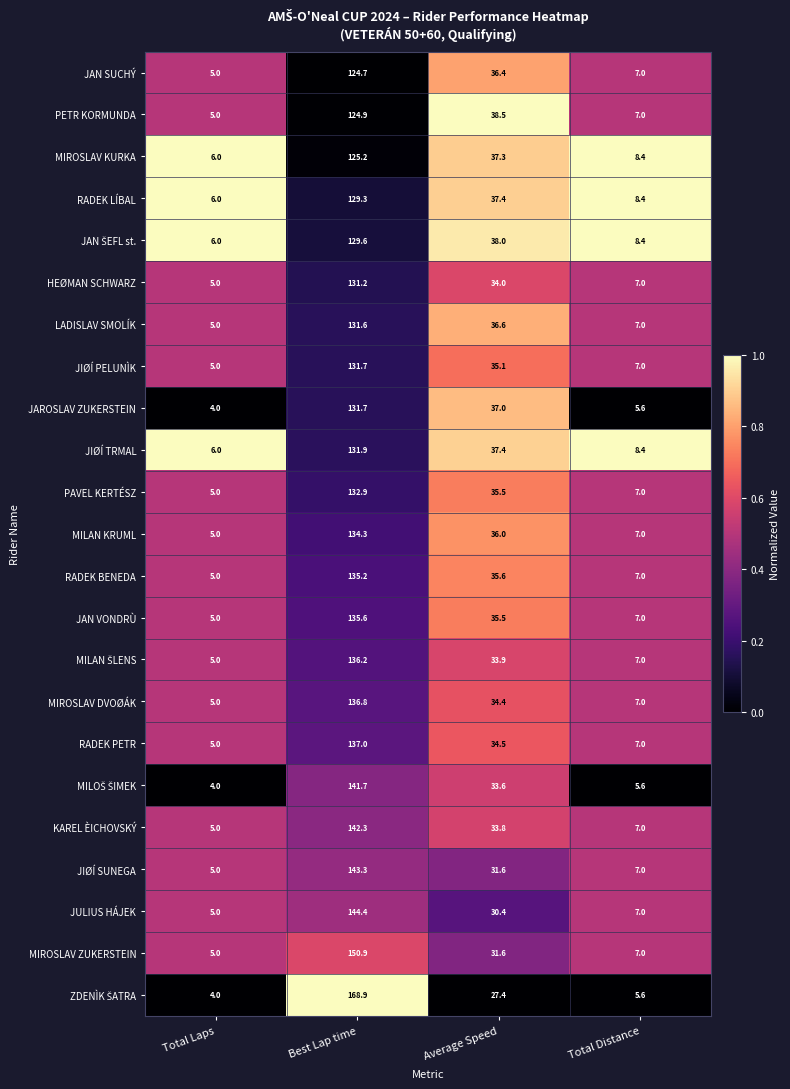

The value of JIØÍ SUNEGA at Total Distance is 4.2. True or false?

False